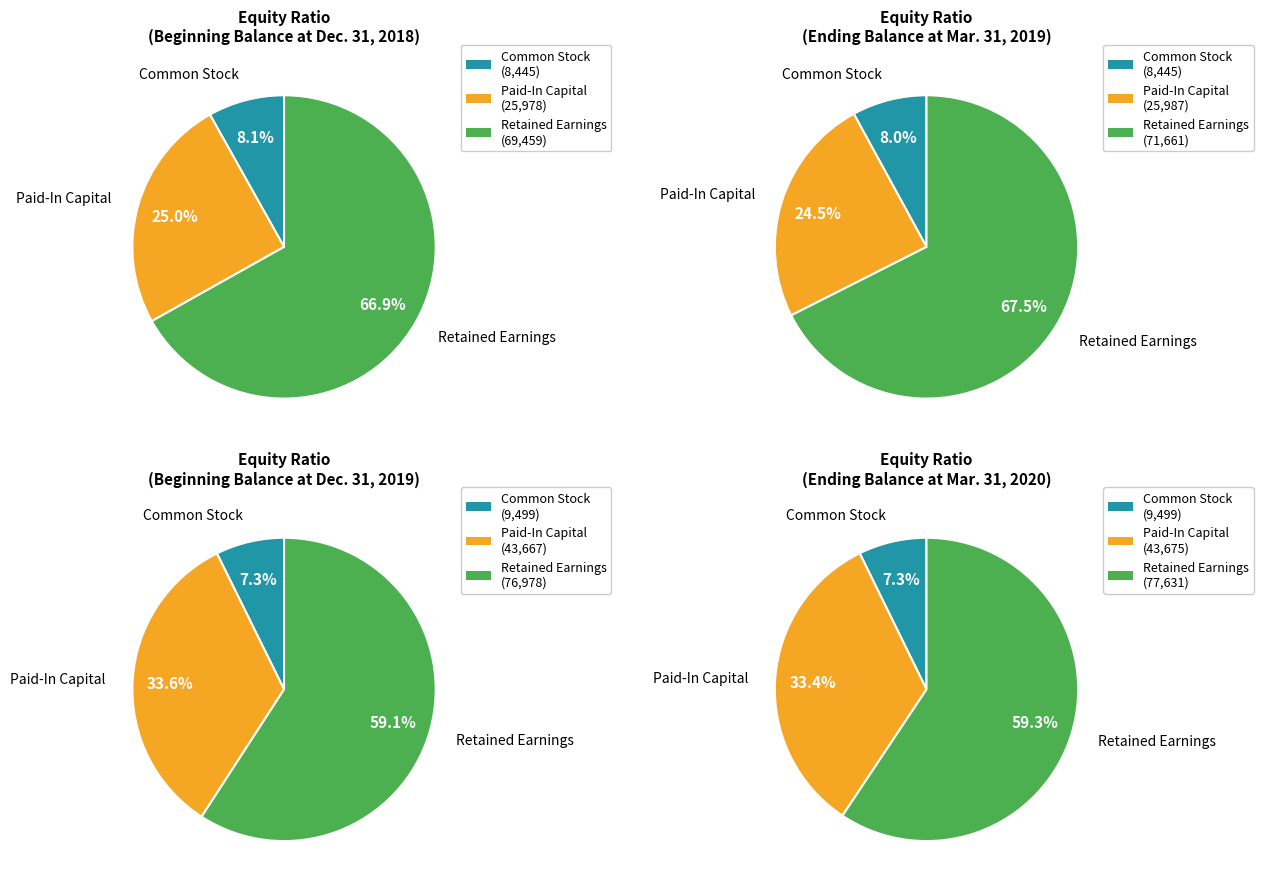

Which category has the biggest portion of the pie?

Retained Earnings